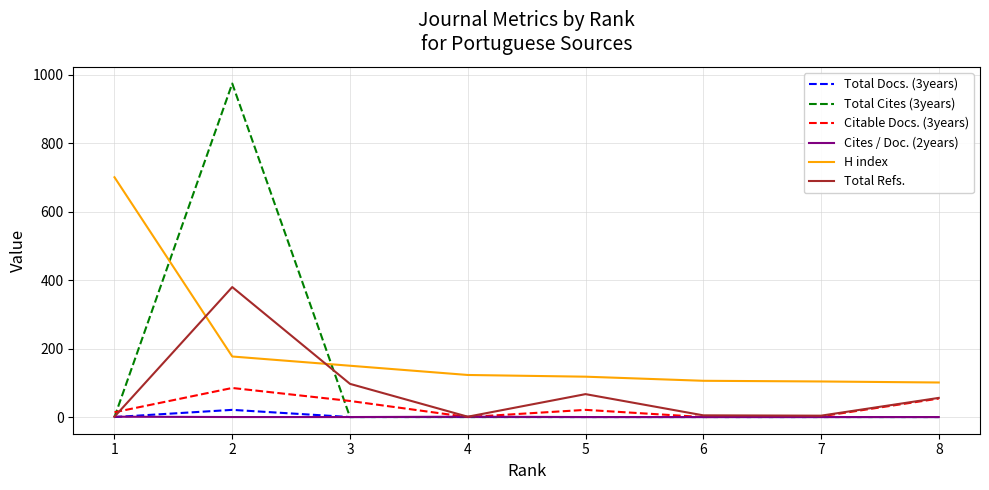

At which category does Citable Docs. (3years) reach its first local peak?

2